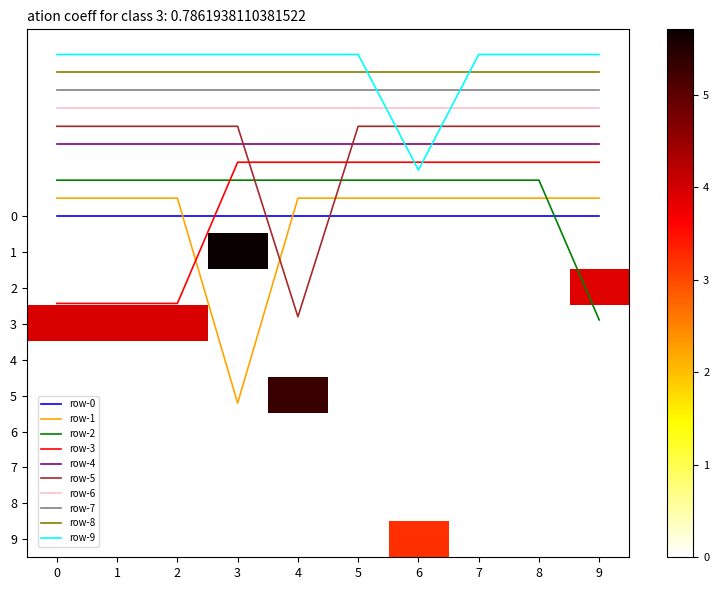

Is the value of row-9 at 0 greater than the value of row-5 at 5?

No